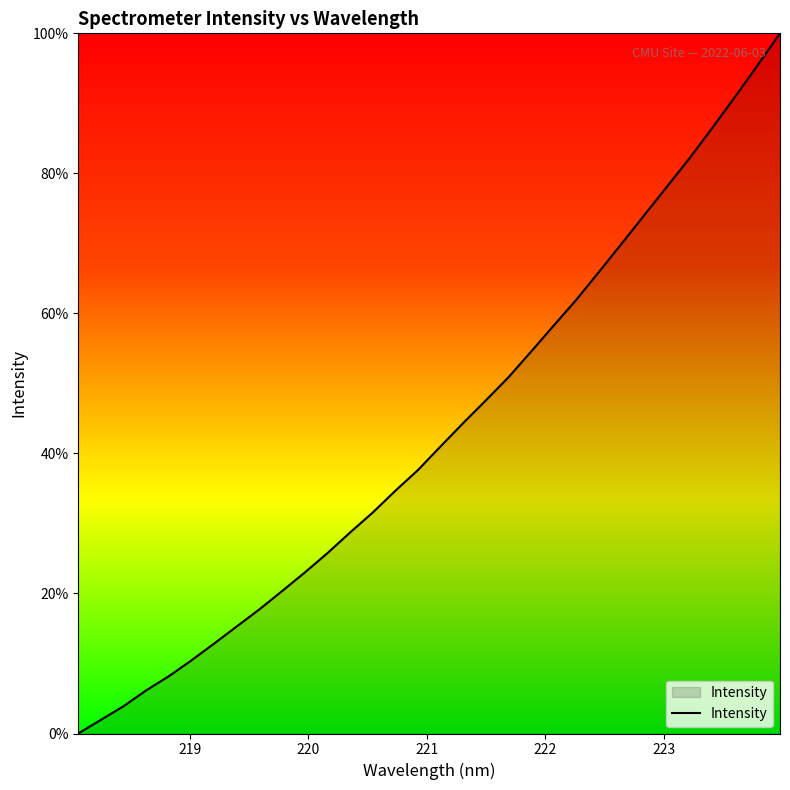

What is the greatest value displayed?

100.0